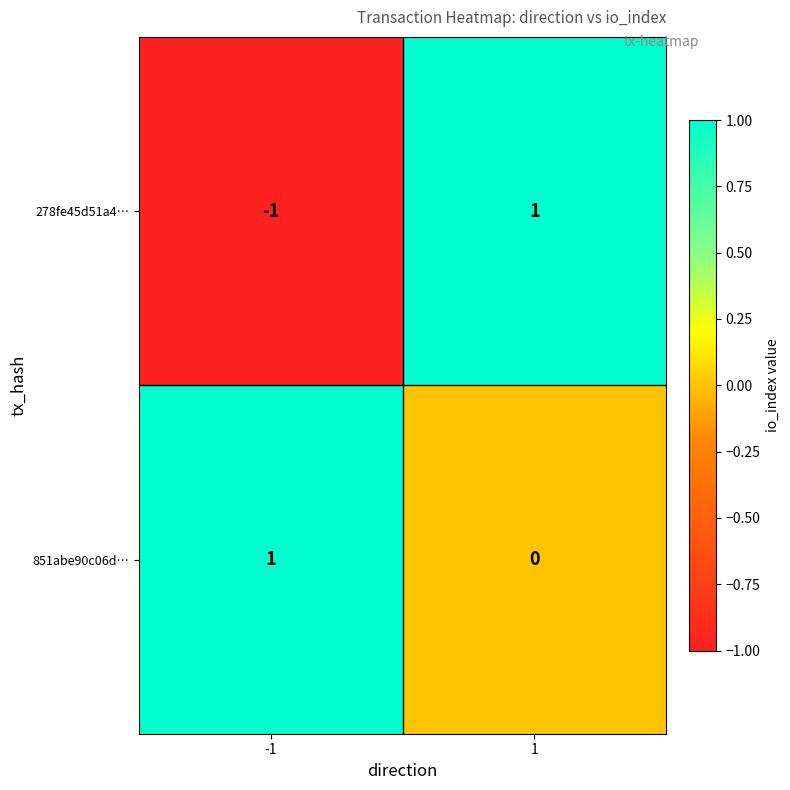

Which series changed the most between -1 and 1?

278fe45d51a4…